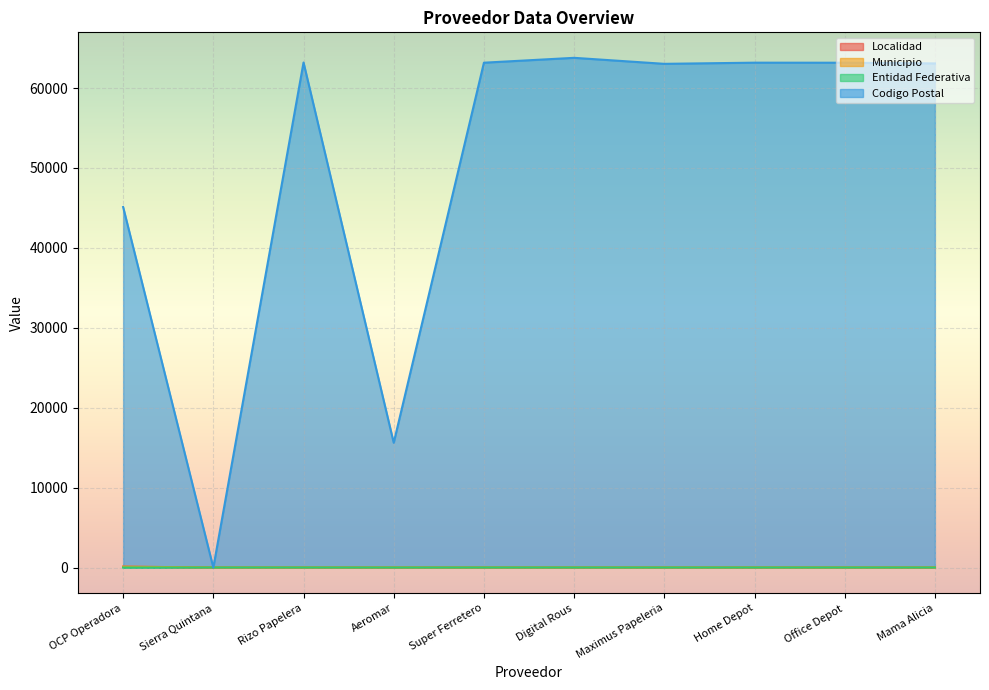

Where is Municipio nearest to the value 68?

Sierra Quintana